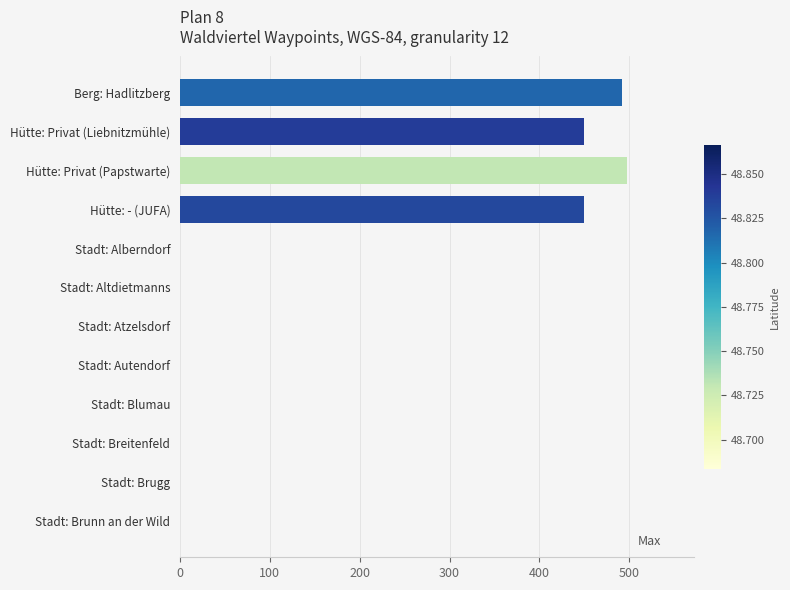

Which label corresponds to the largest value in the chart?

Hütte: Privat (Papstwarte)